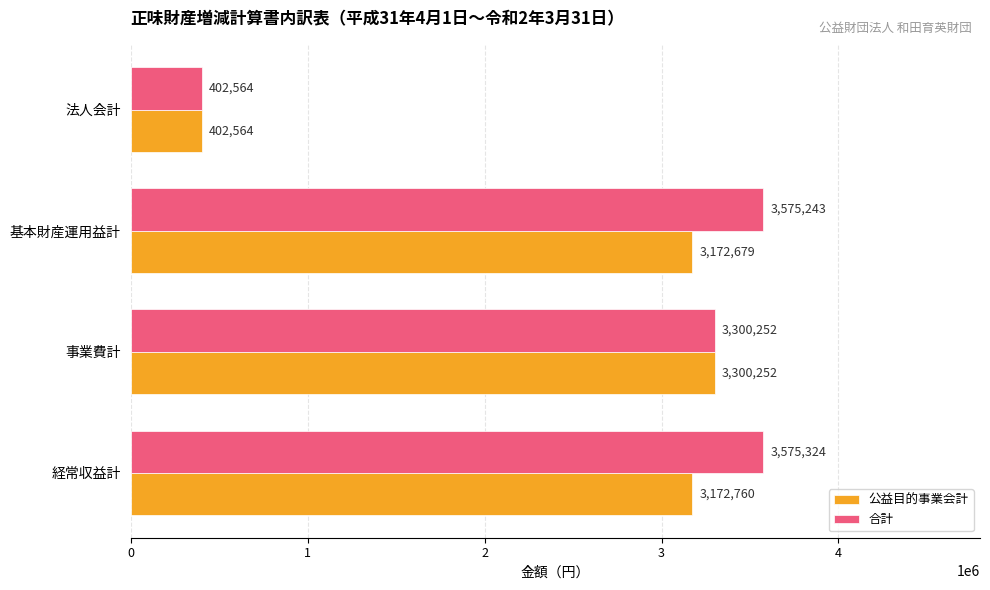

The value of 合計 at 基本財産運用益計 is 3575243. True or false?

True